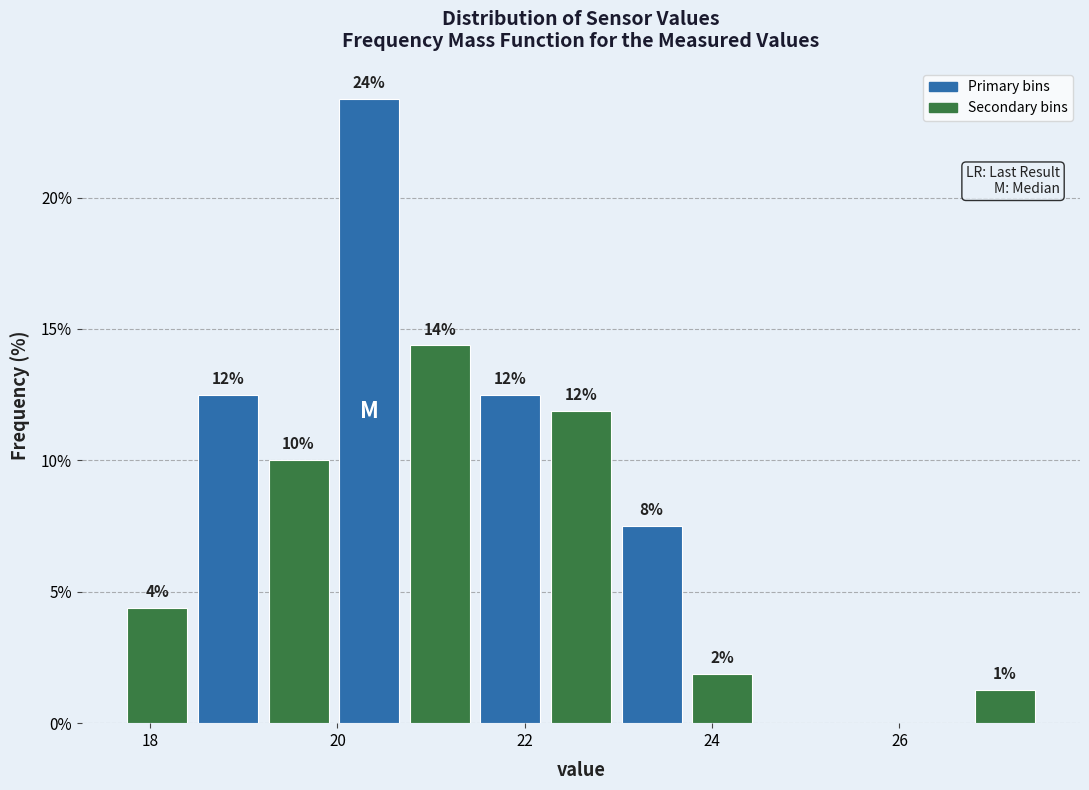

Around what value on the x-axis is the tallest bar? Give the approximate position of its centre, as read against the axis.

20.4